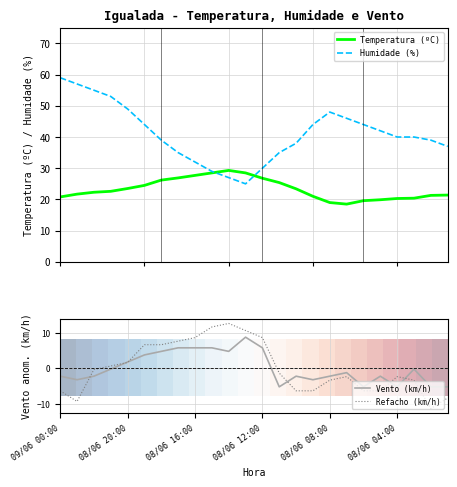

The value of Refacho (km/h) at 08/06 04:00 is -2.4. True or false?

True